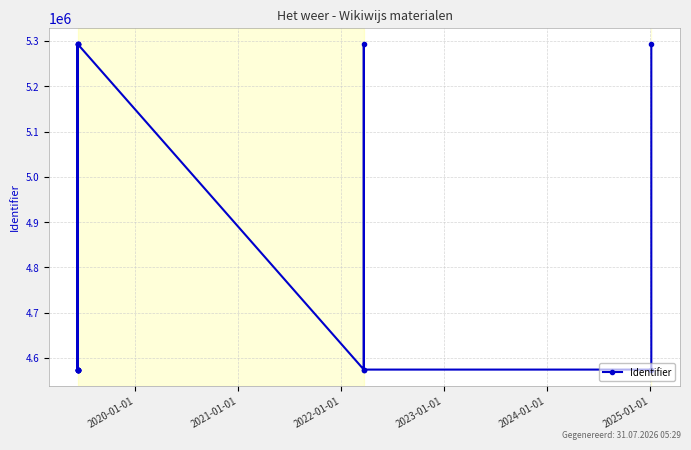

Reading left to right, list all the values displayed in this chart.

5293121	4574212	4574214	5293127	4574218	5293129	4574225	4574220	4574222	4574223	5293131	4574210	5293124	4574216	4574209	5293122